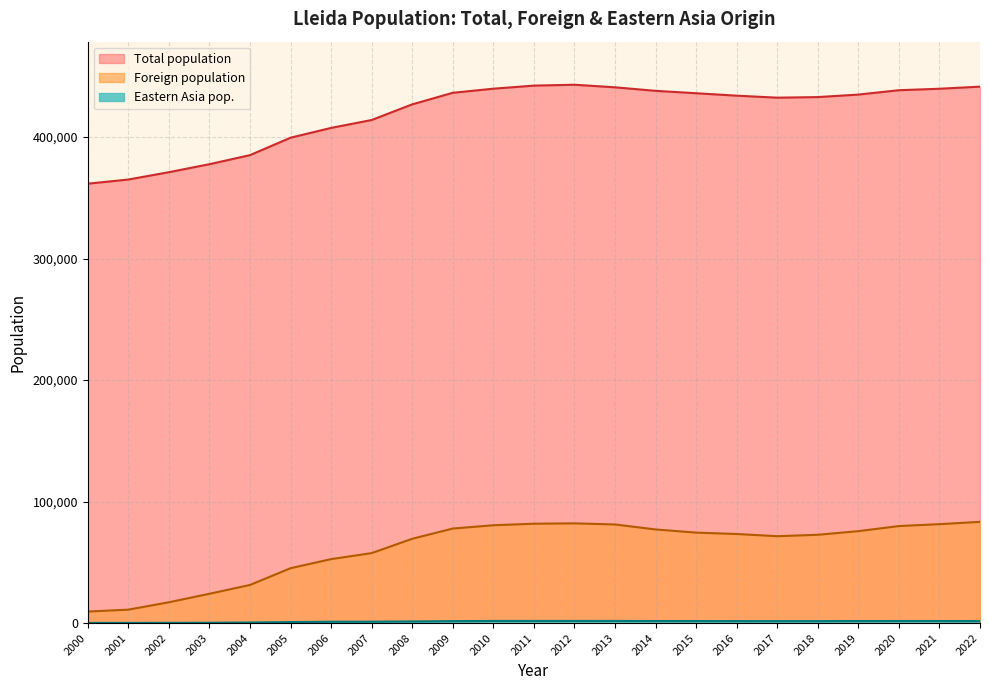

List the labels in order of Total population value, largest first.

2012, 2011, 2022, 2013, 2010, 2021, 2020, 2014, 2009, 2015, 2019, 2016, 2018, 2017, 2008, 2007, 2006, 2005, 2004, 2003, 2002, 2001, 2000